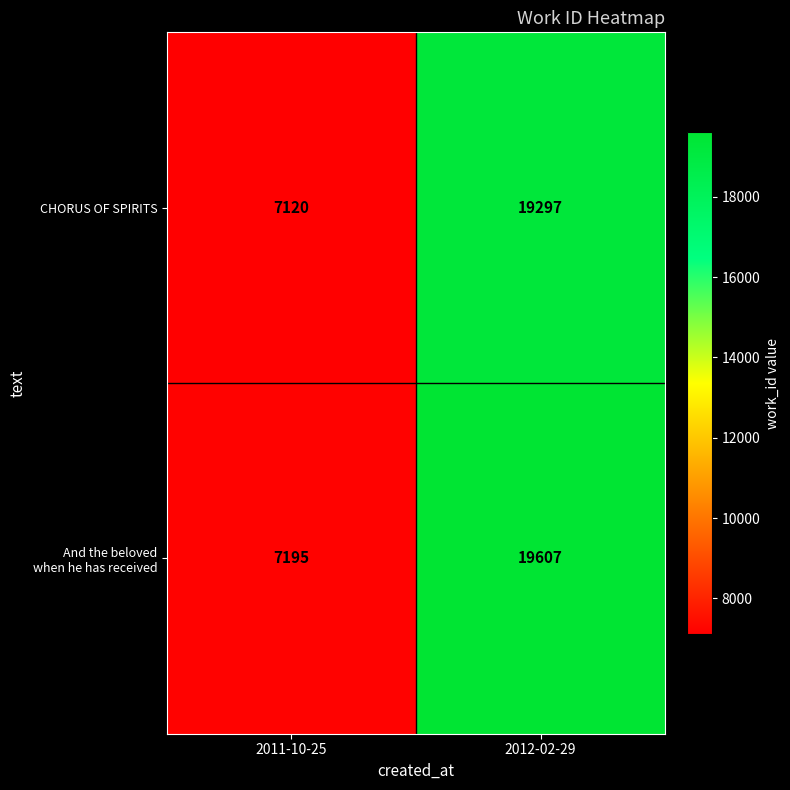

At which category is the sum across all series the highest?

2012-02-29